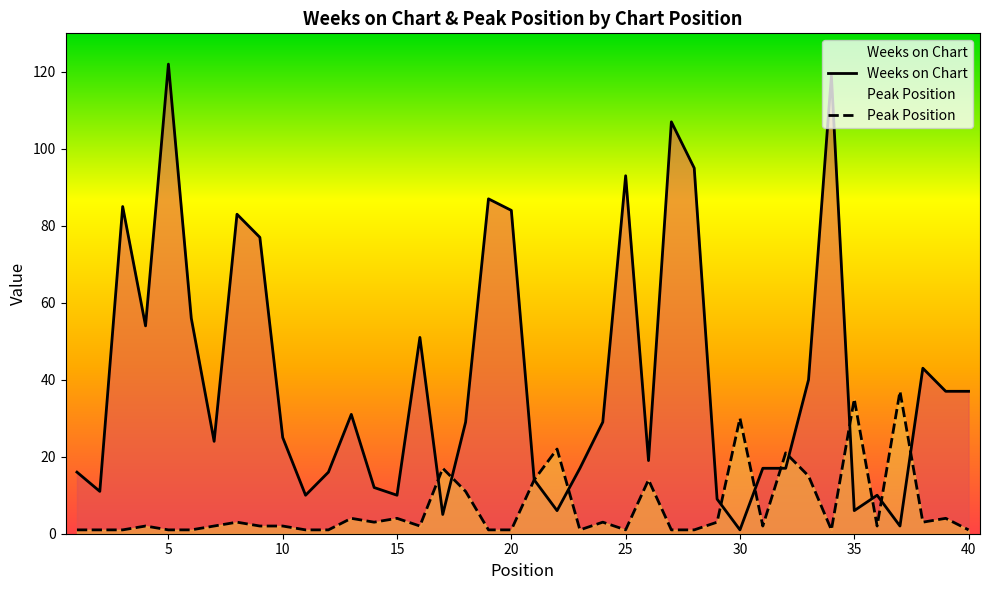

Rank the series by their average value, from lowest to highest.

Peak Position, Weeks on Chart